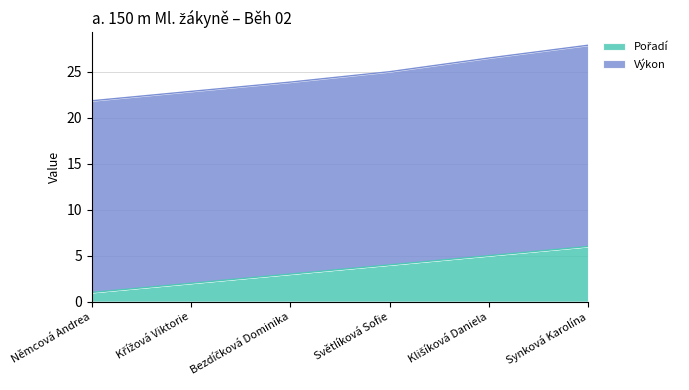

What is the value of the 4th point from the left?

4